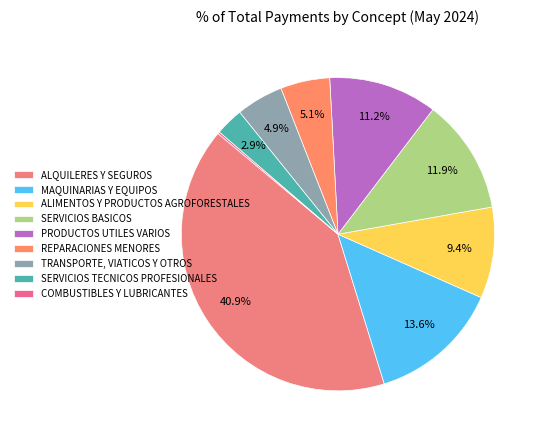

What percentage is the REPARACIONES MENORES slice, to the nearest percent?

5%